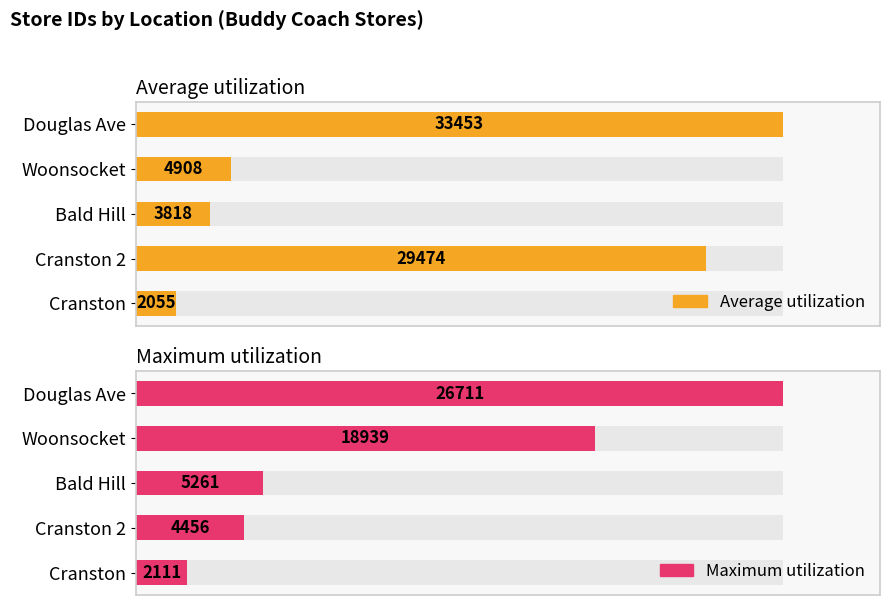

True or false: Maximum utilization has a value of 114.2 at Woonsocket.

False